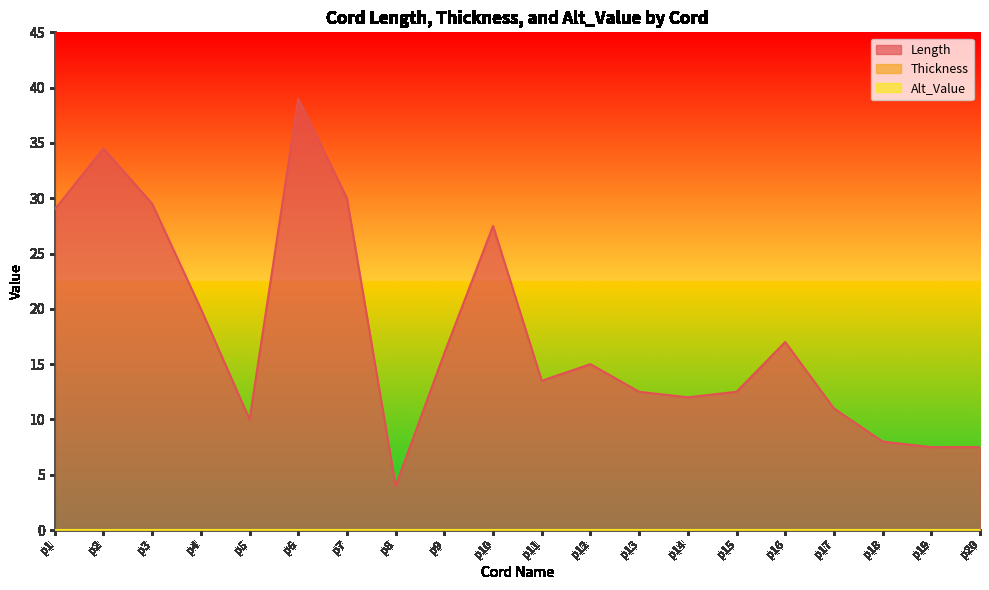

What are all the series names shown in the legend?

Length, Thickness, Alt_Value